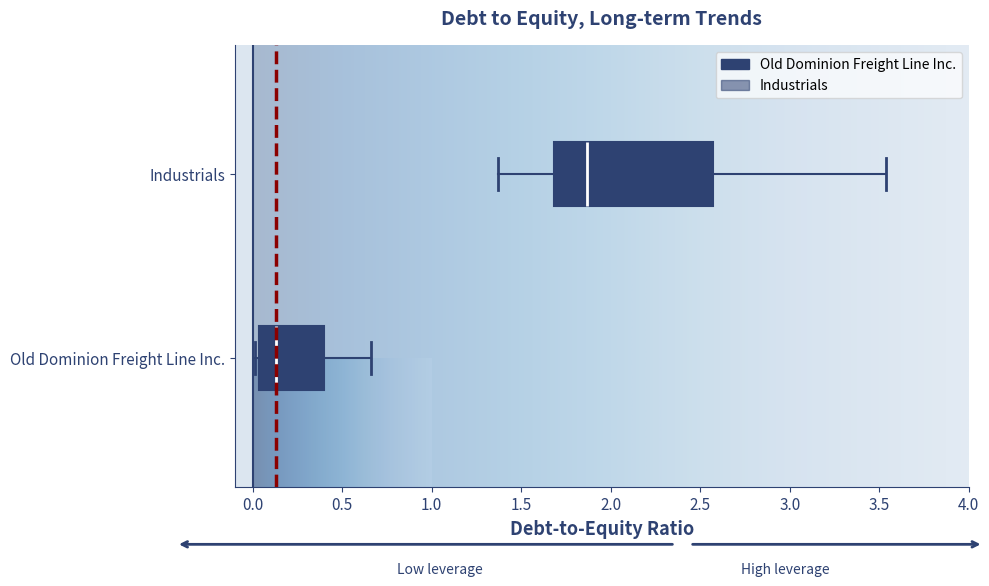

Which box's median line is the furthest to the left?

Old Dominion Freight Line Inc.